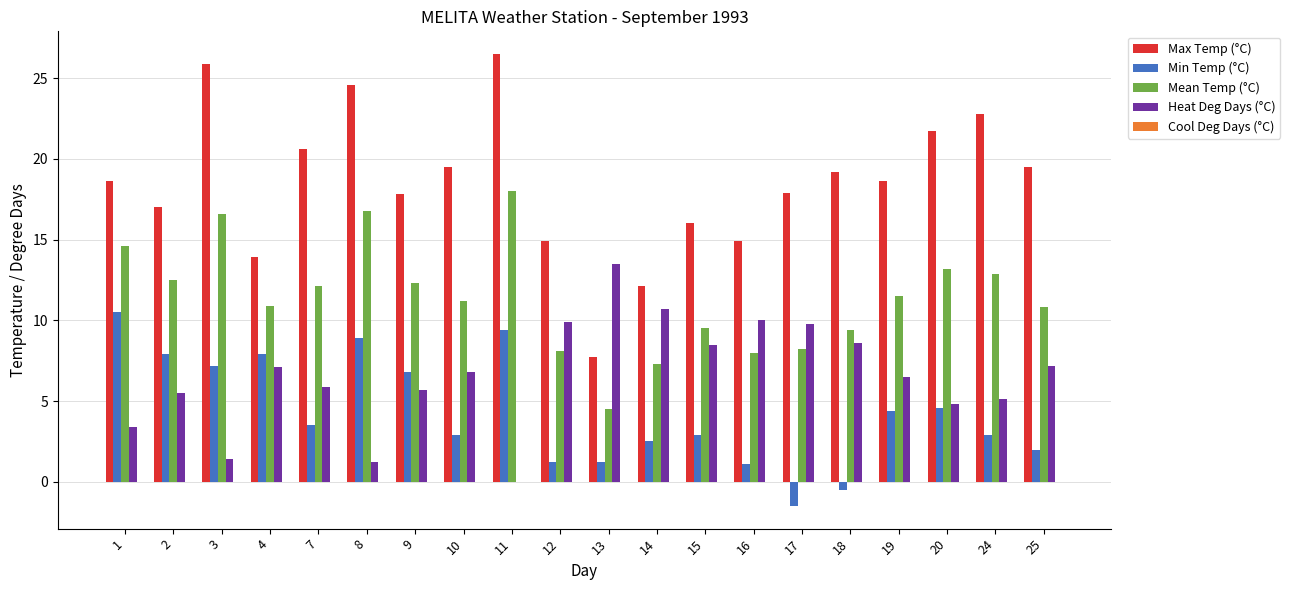

What is the total value across all series at 14?

32.6